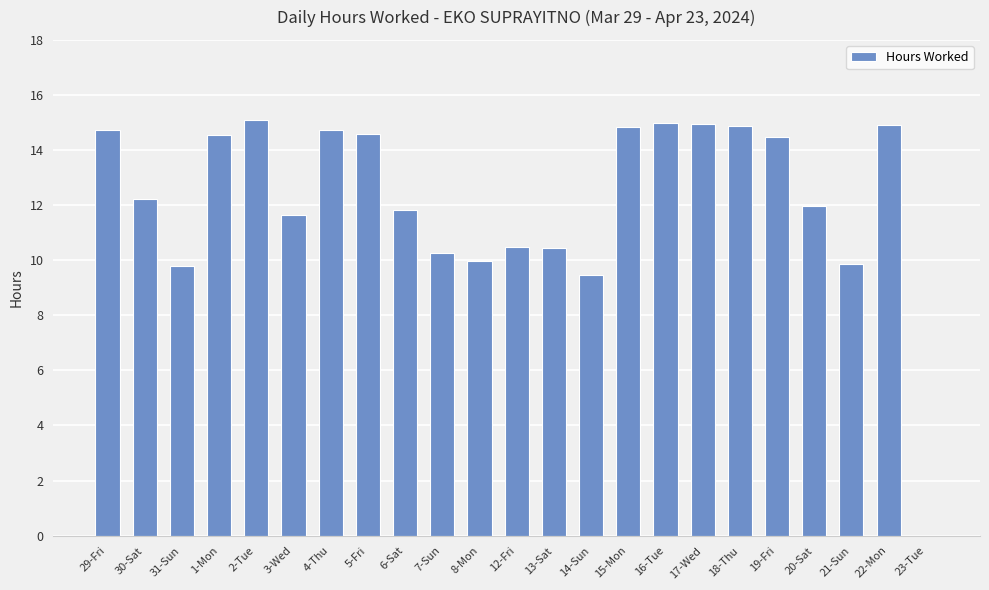

What is the sum of the values at 12-Fri and 16-Tue?

25.5